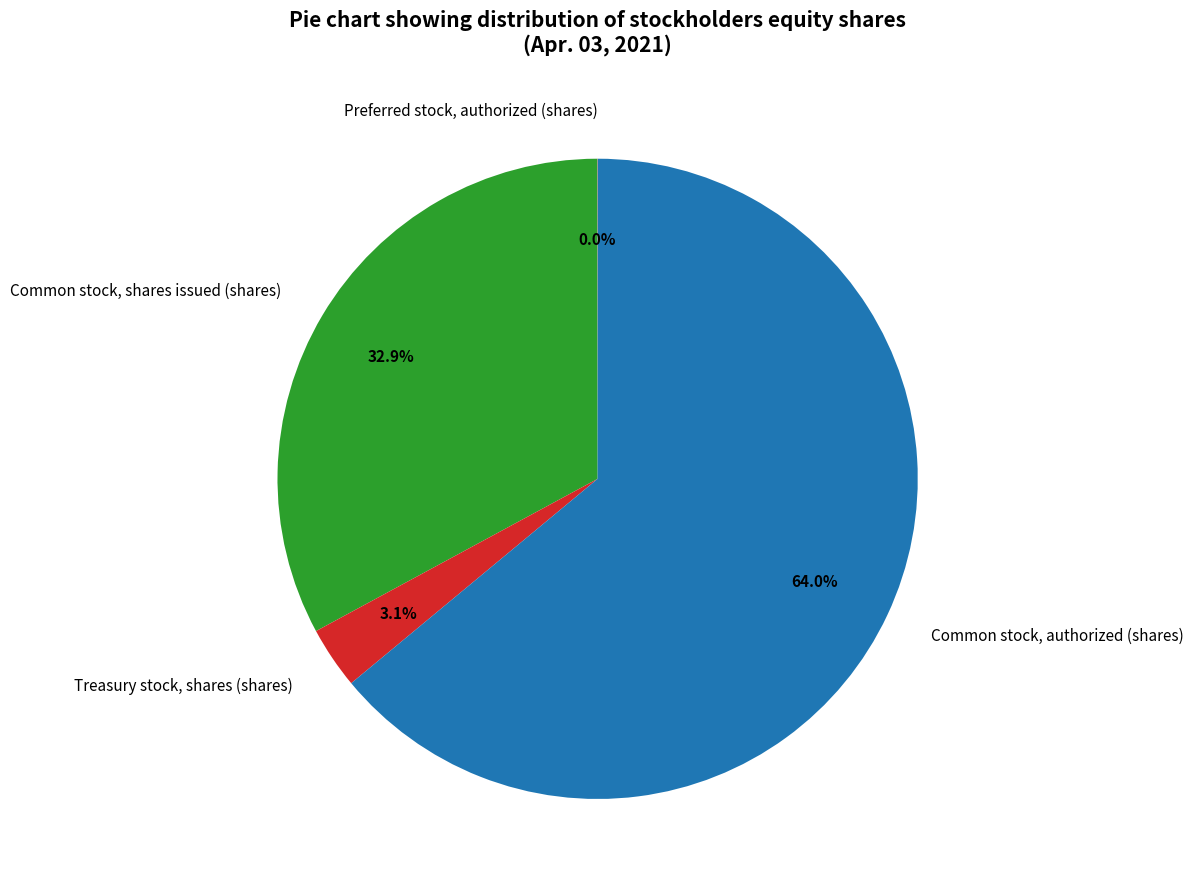

Which slice is the largest?

Common stock, authorized (shares)